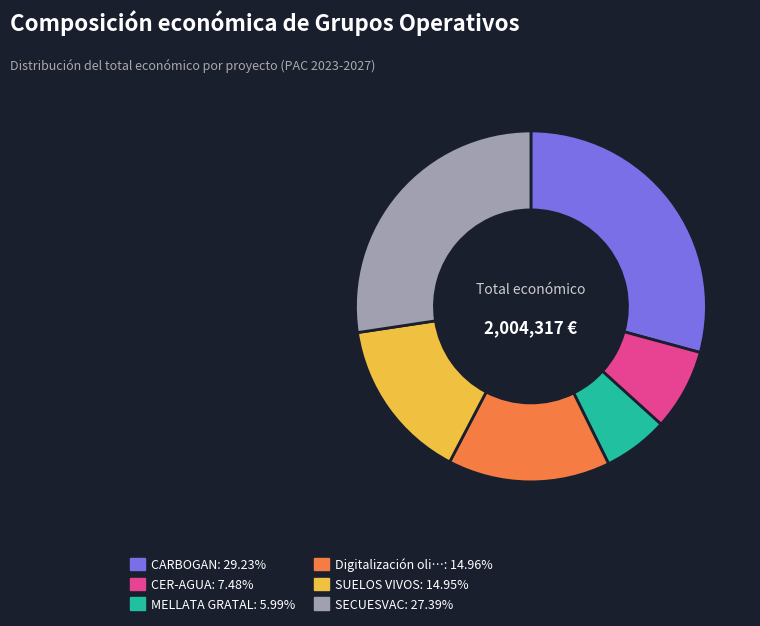

How many segments does this pie chart have?

6